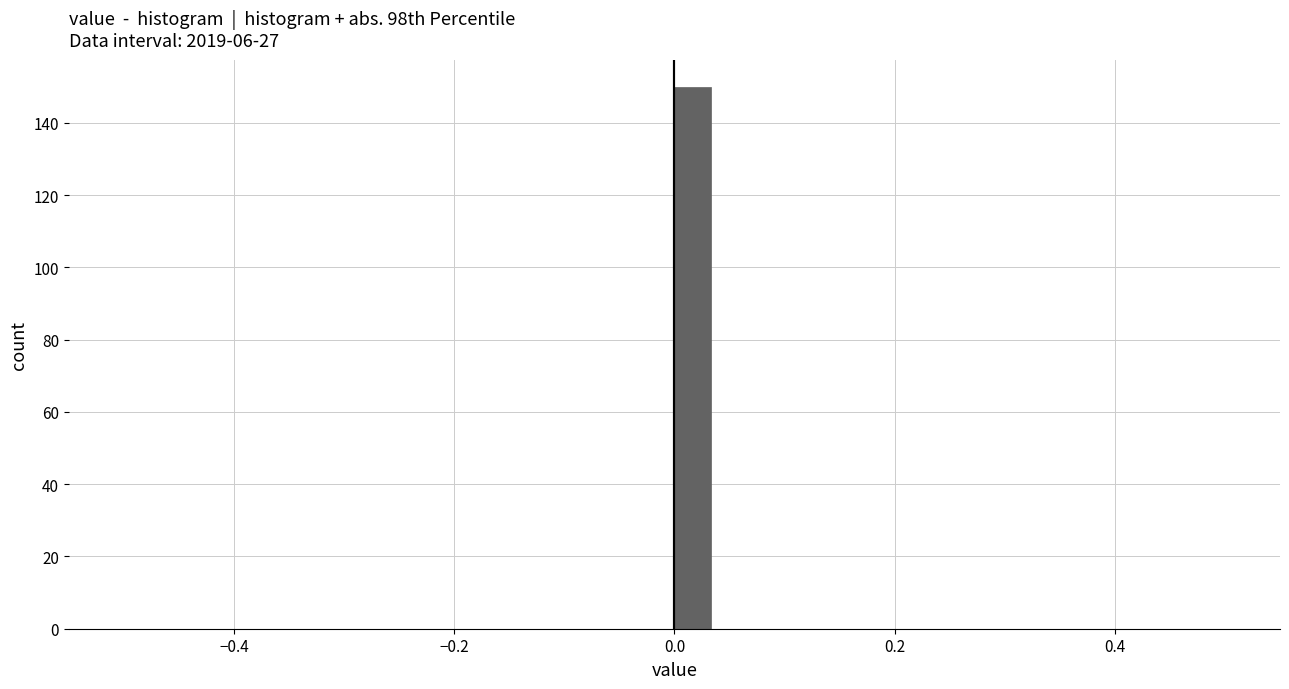

Read against the x-axis, roughly where is the centre of the tallest bar?

0.02